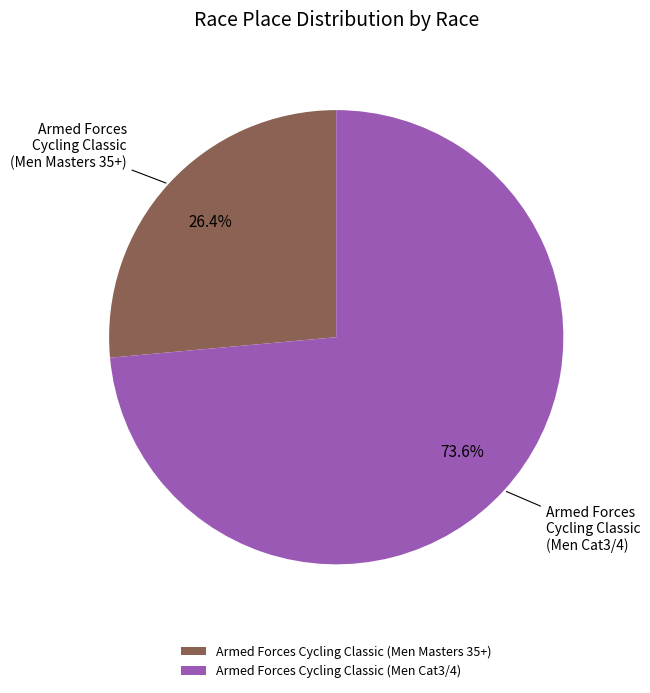

Which category has the biggest portion of the pie?

Armed Forces Cycling Classic (Men Cat3/4)